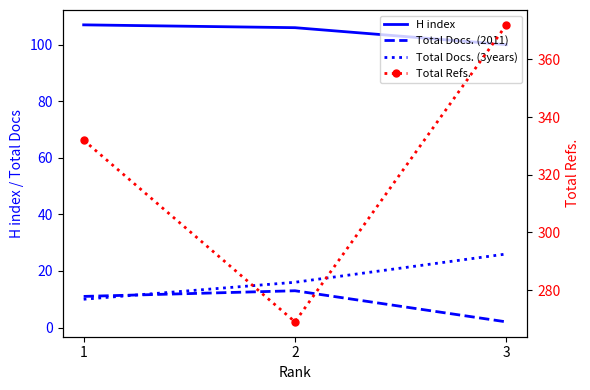

Which series changed the most between 1 and 2?

Total Refs.